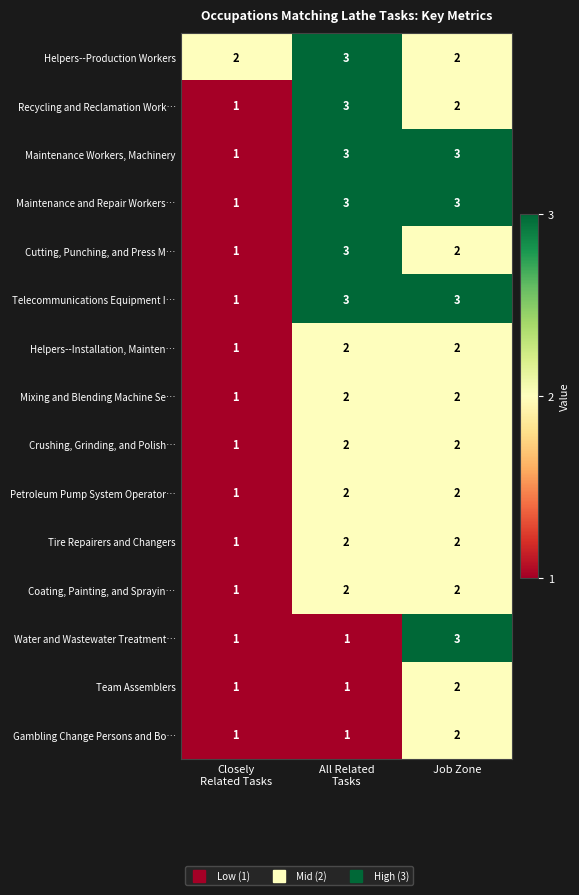

What value does the Water and Wastewater Treatment… series have at Job Zone?

3